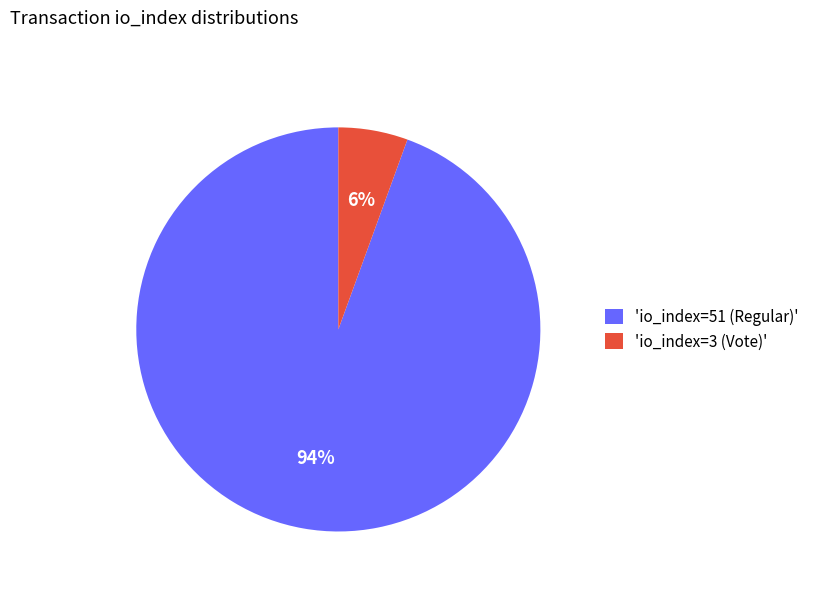

What percentage is the 'io_index=3 (Vote)' slice, to the nearest percent?

6%